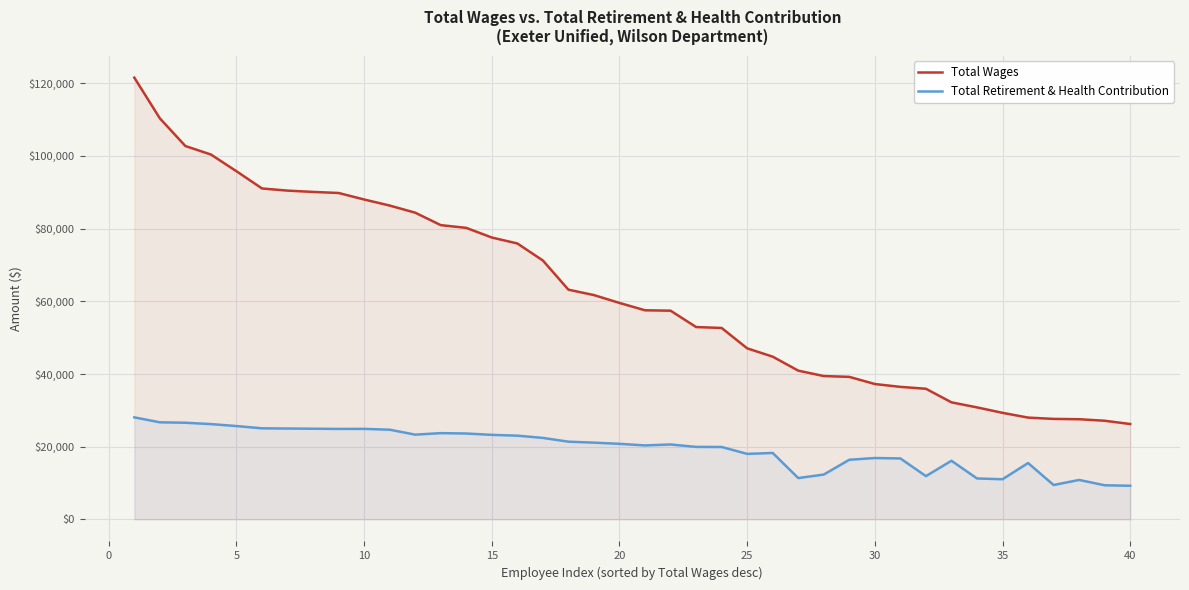

List the series in order of their overall mean, highest first.

Total Wages, Total Retirement & Health Contribution